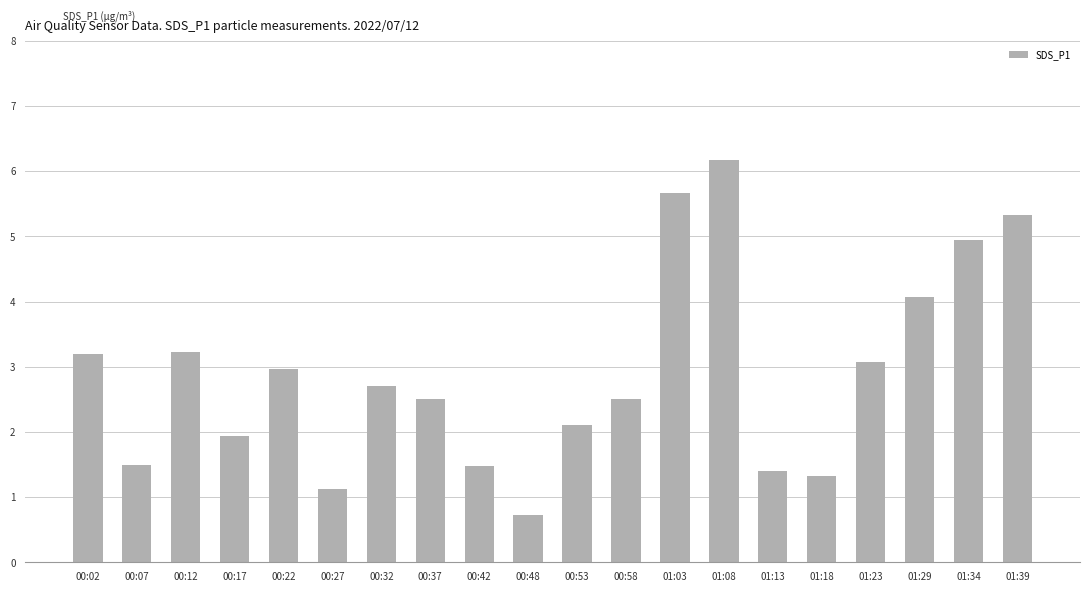

What is the smallest value displayed?

0.7